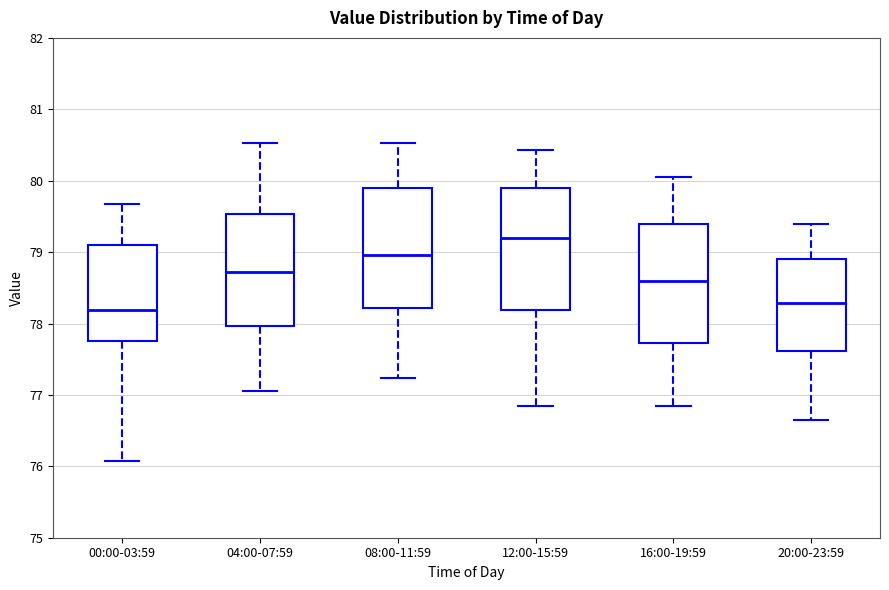

Which box has the highest median line?

12:00-15:59